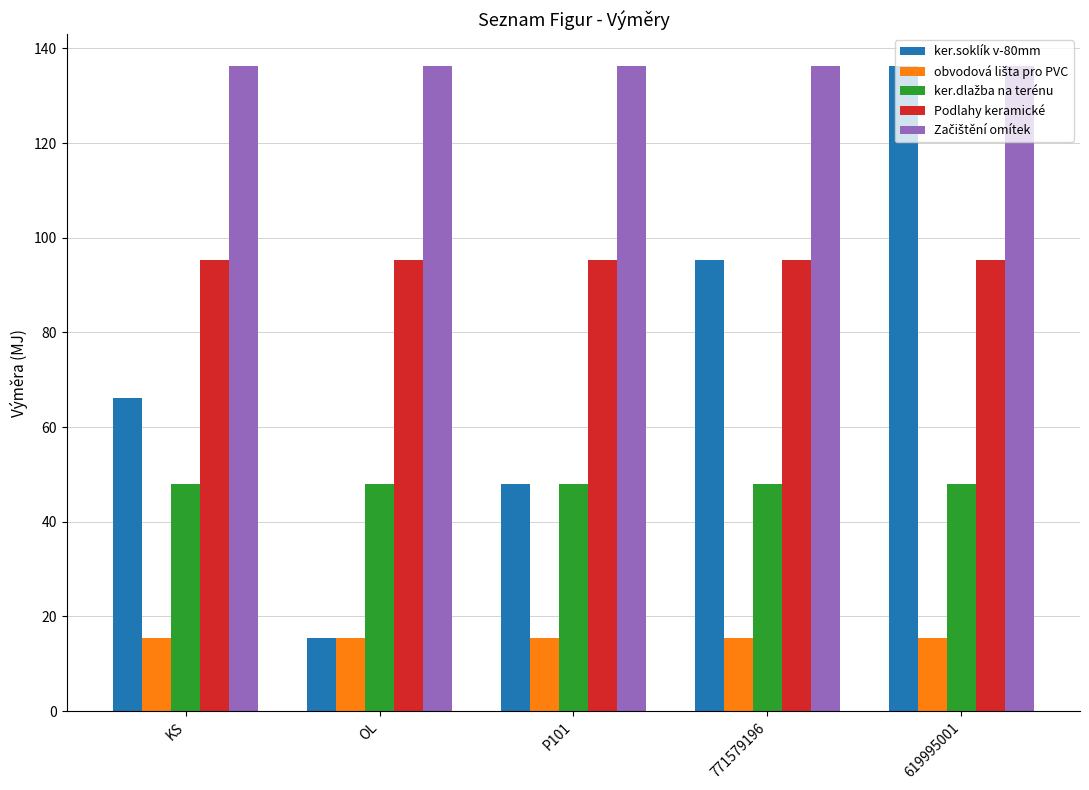

Between KS and 771579196, which series saw the biggest shift?

ker.soklík v-80mm